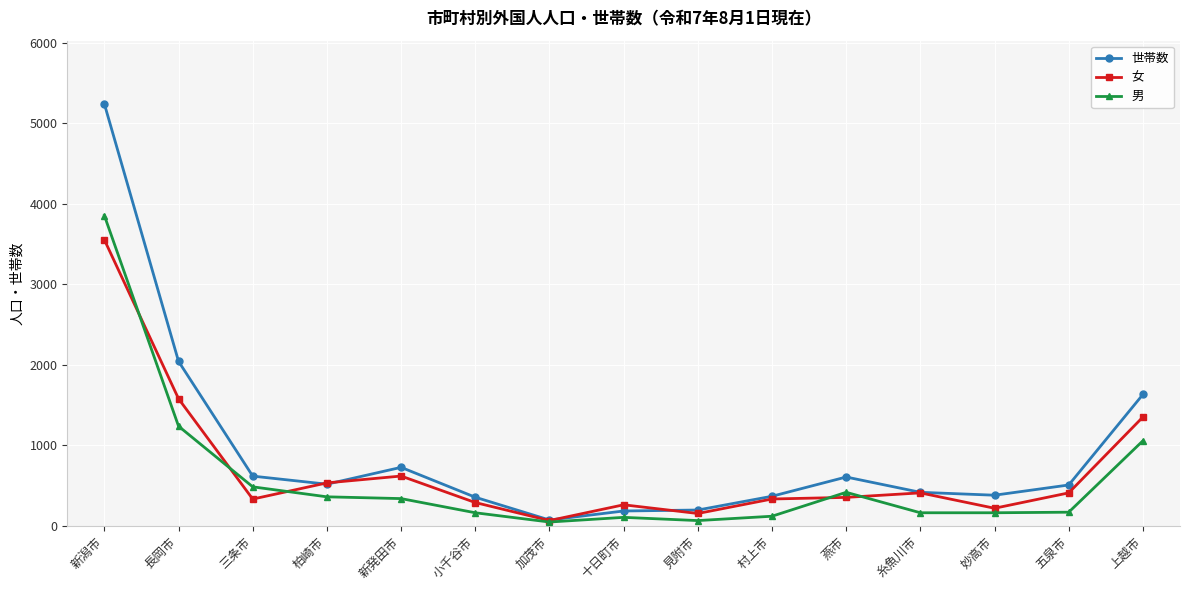

Is this an area chart (filled region under the line)?

No